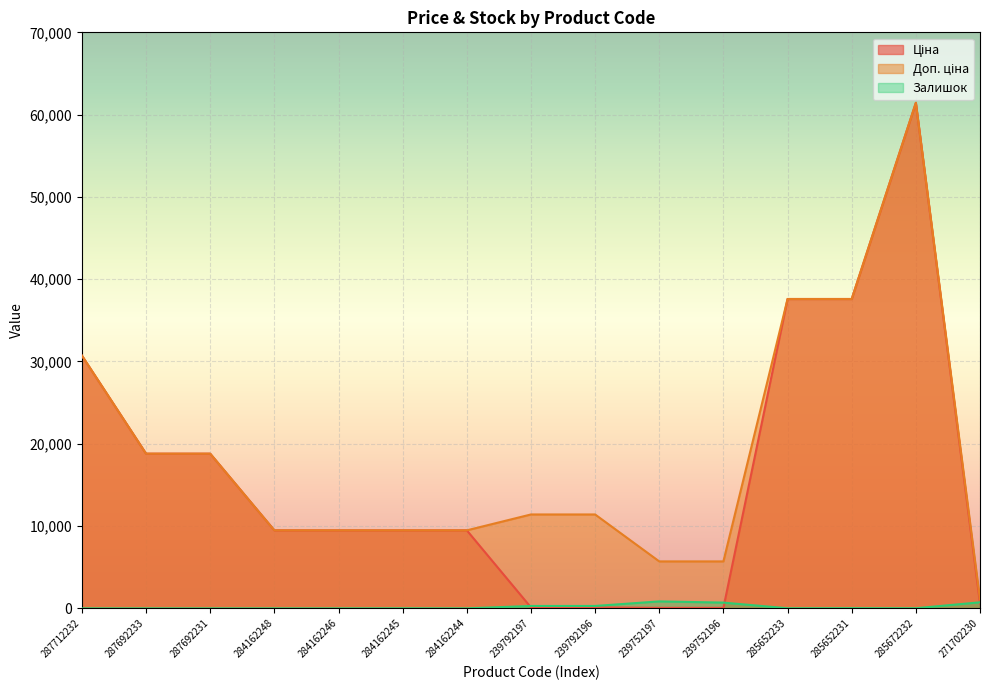

Does the chart display data point markers on the line(s)?

No